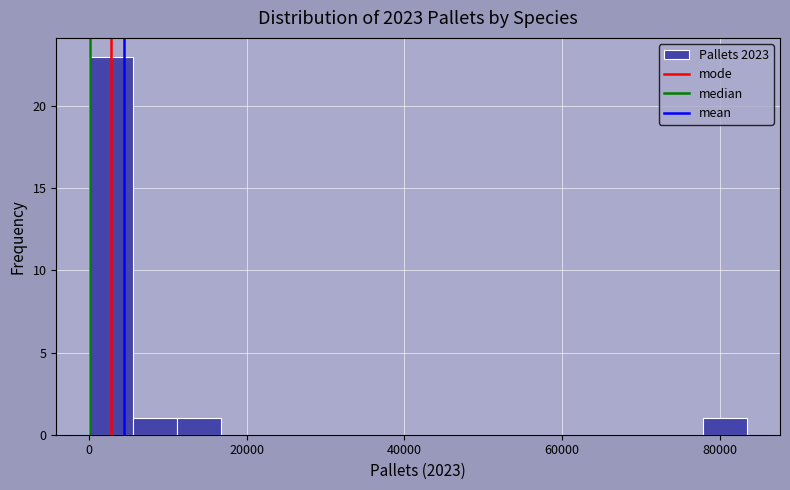

Read against the x-axis, roughly where is the centre of the tallest bar?

2000